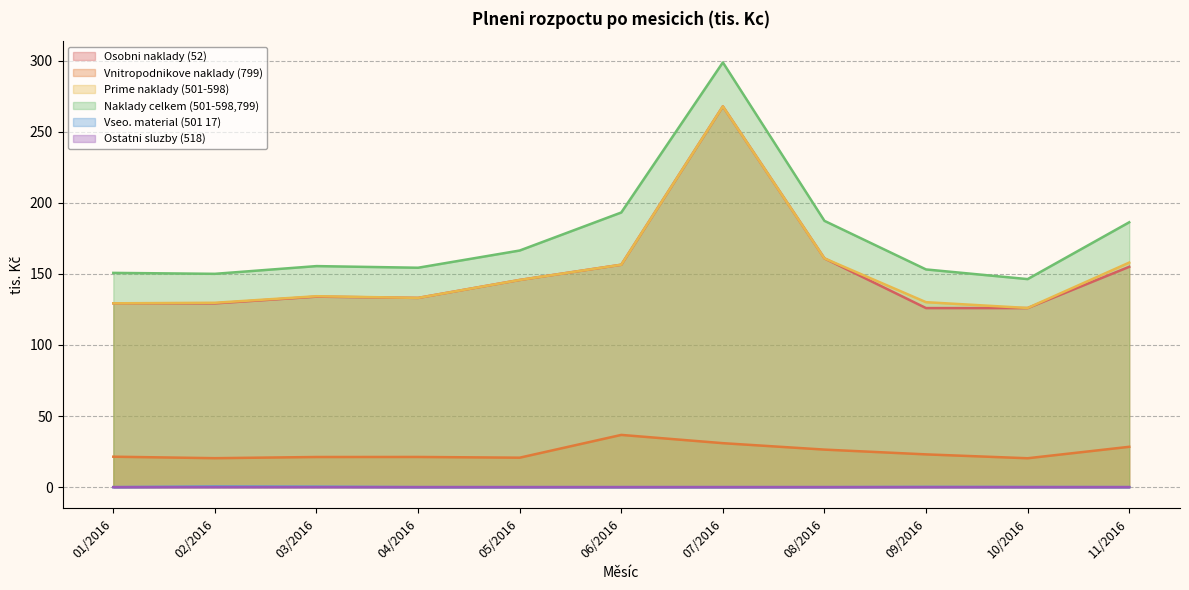

Rank the series at 11/2016 from highest to lowest value.

Naklady celkem (501-598,799), Prime naklady (501-598), Osobni naklady (52), Vnitropodnikove naklady (799), Ostatni sluzby (518), Vseo. material (501 17)